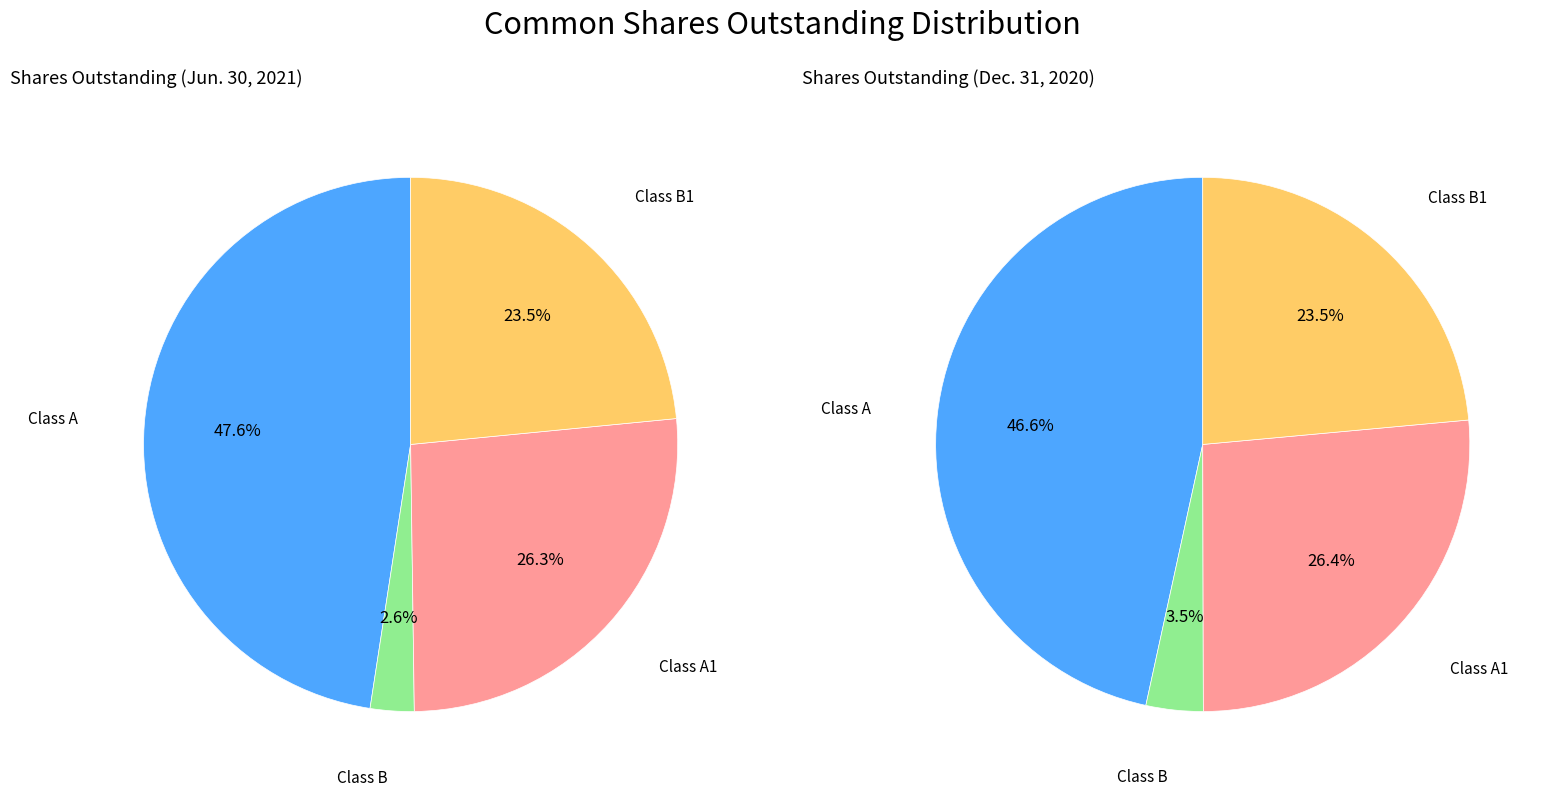

What is the largest slice in the pie chart?

Class A